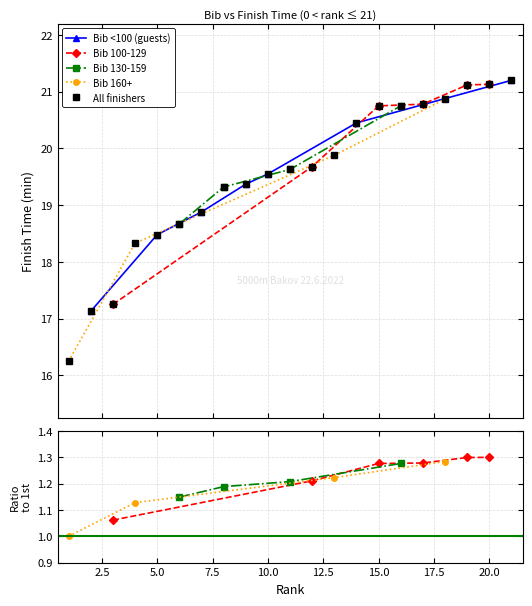

What is the difference between the maximum and minimum values?

4.9